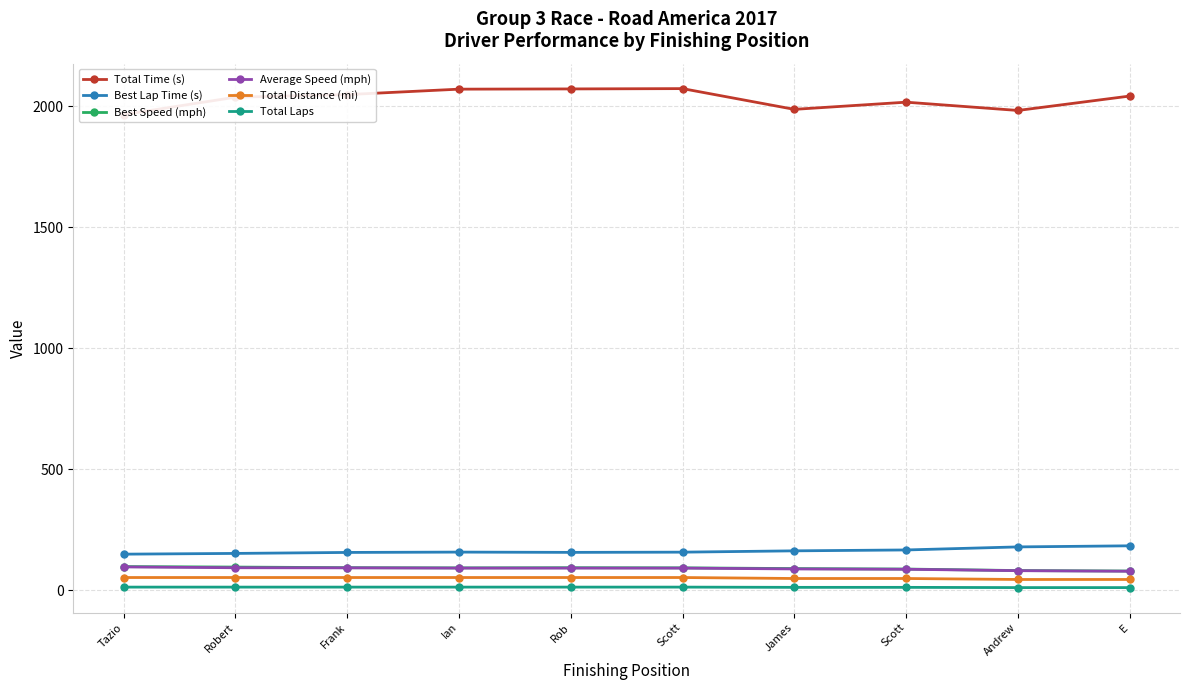

List the labels in order of Best Lap Time (s) value, smallest first.

Tazio, Robert, Frank, Rob, Scott, Ian, James, Scott, Andrew, E